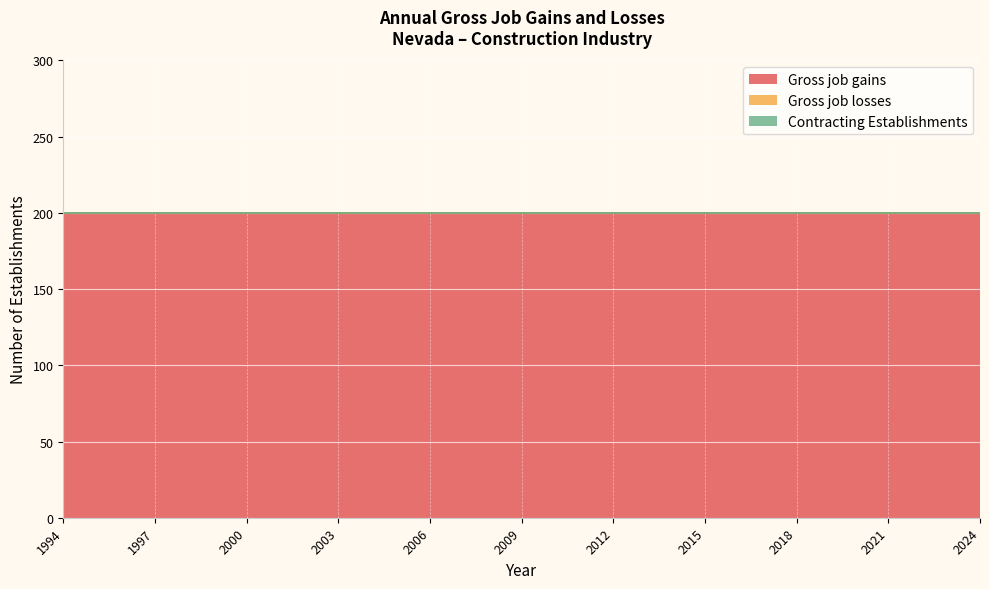

What is the total value across all series at 2007?

200